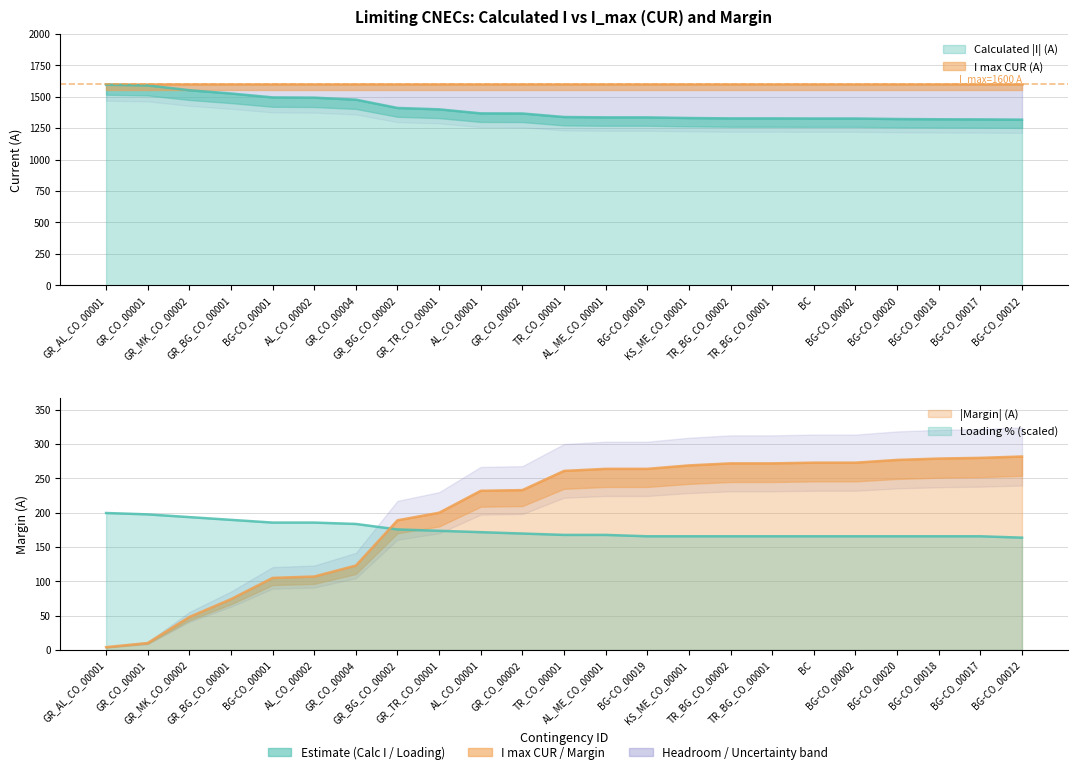

True or false: Margin and Loading cross at least once.

False